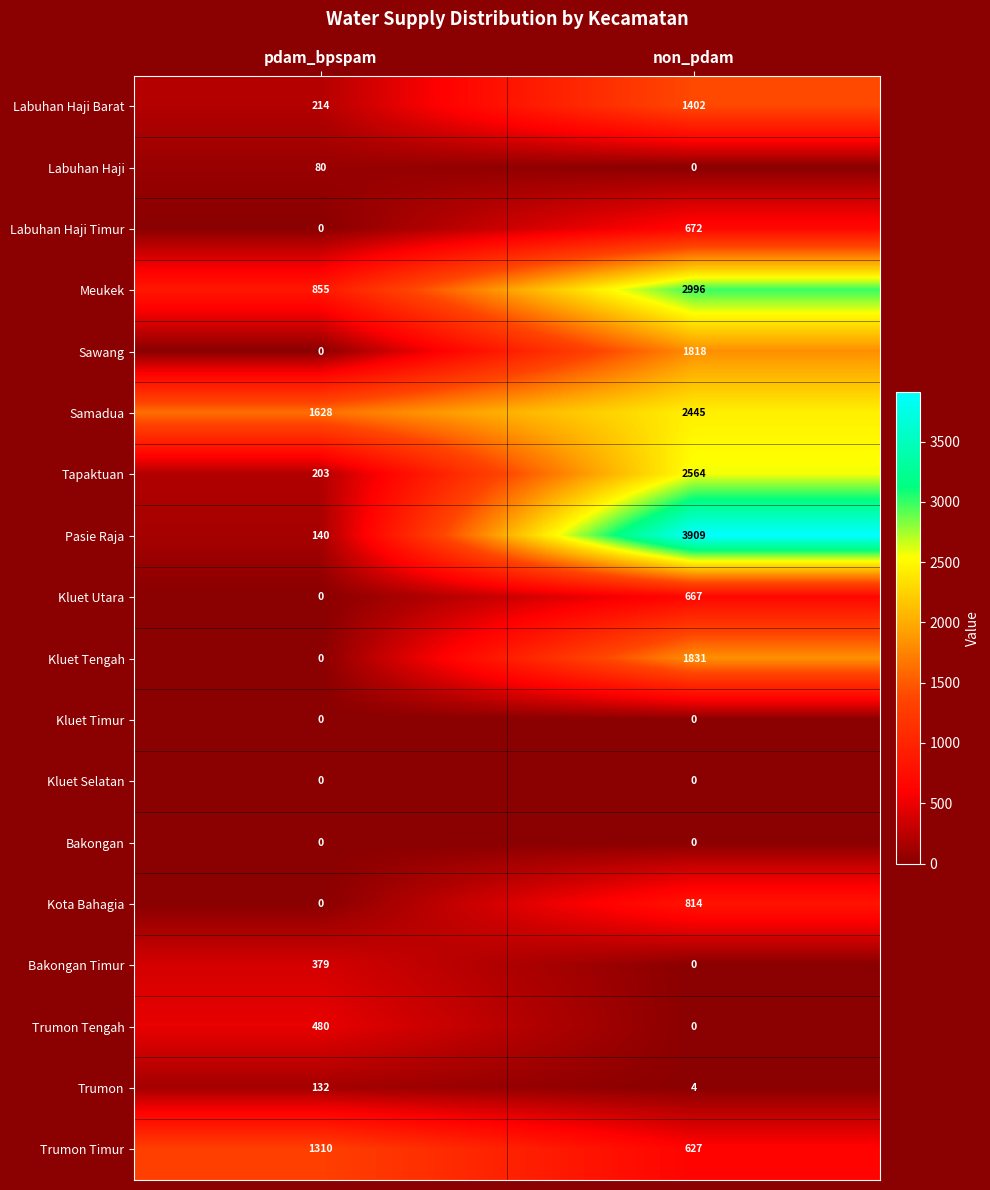

The Trumon series shows 4 at non_pdam. True or false?

True